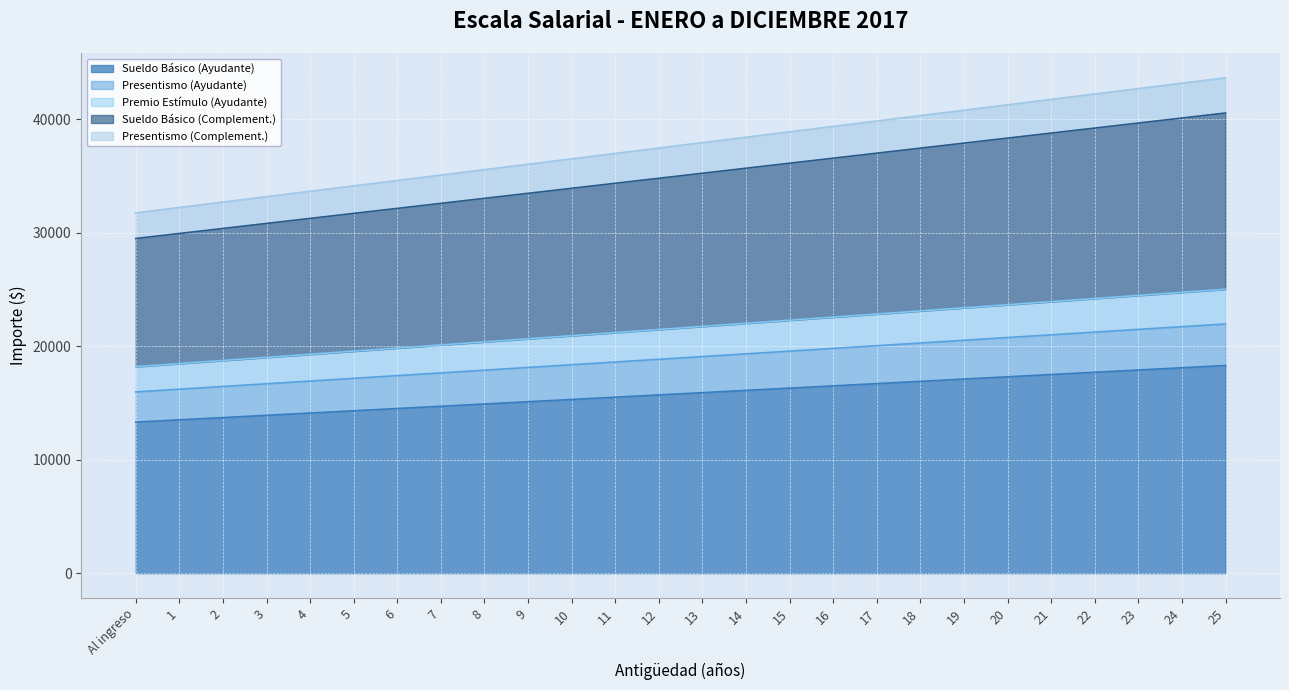

True or false: Premio Estímulo (Ayudante) has more than 1 interior local peaks.

False